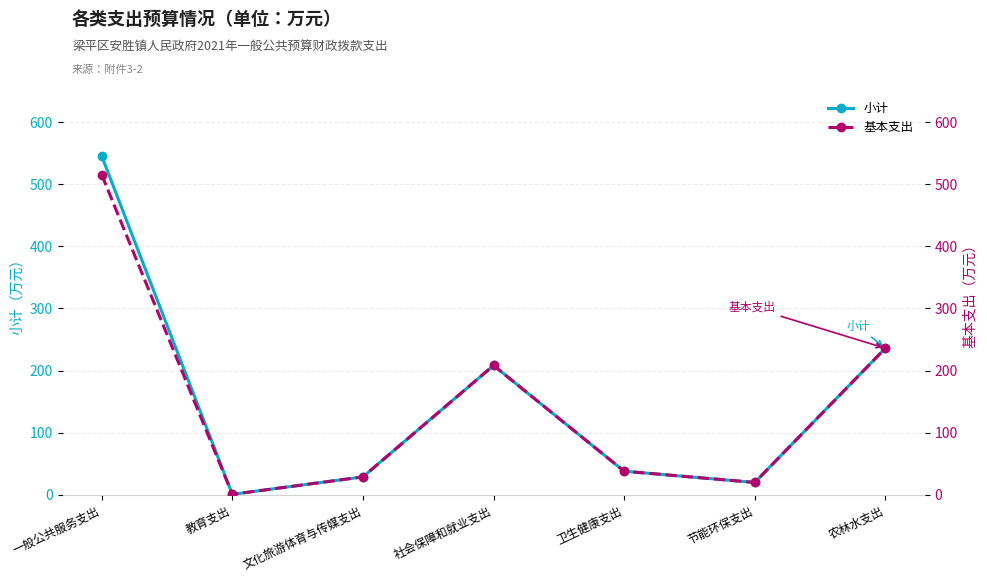

True or false: 基本支出 and 小计 cross at least once.

False